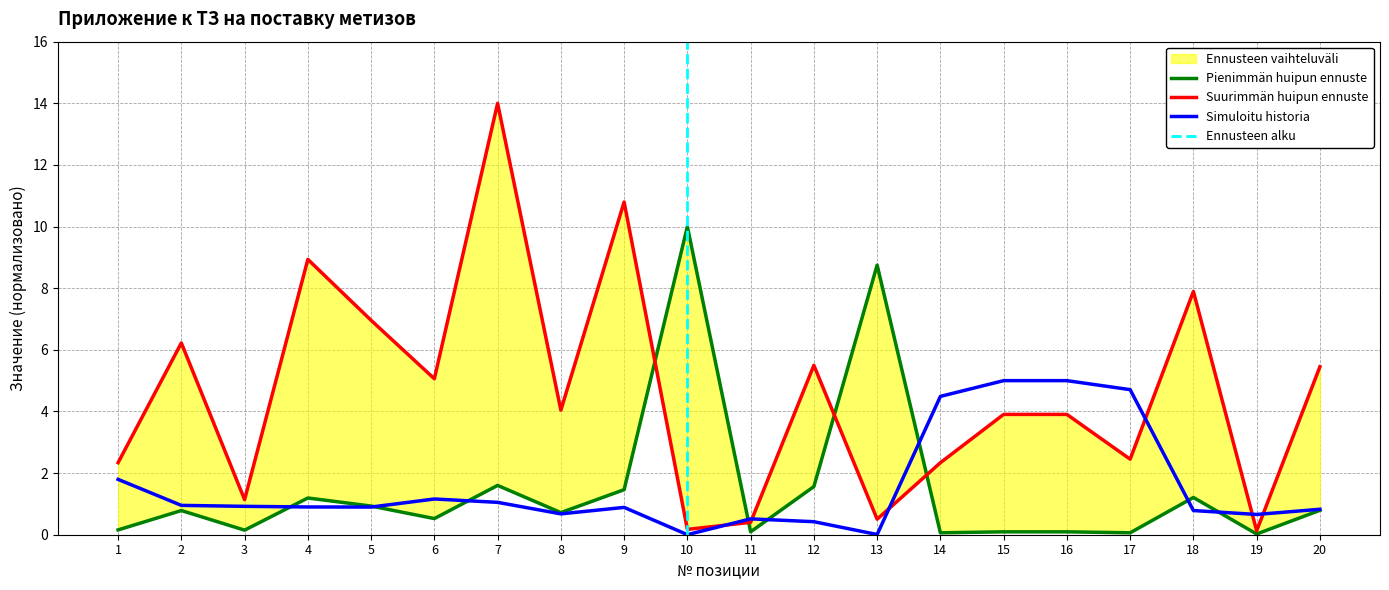

At which category is the sum across all series the highest?

7